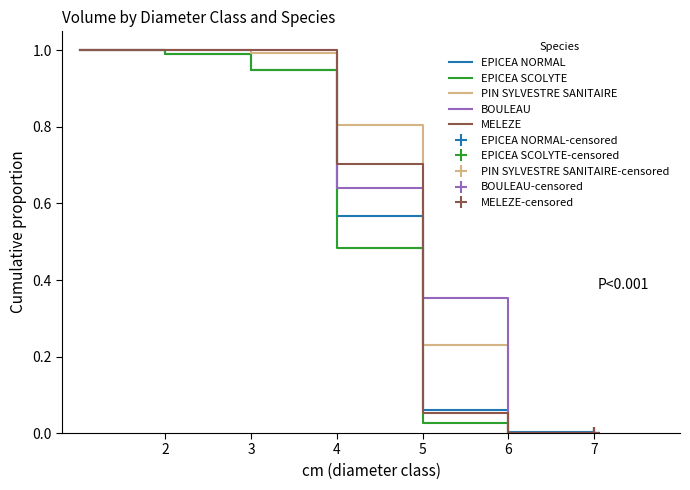

Which series has the largest total across all categories?

PIN SYLVESTRE SANITAIRE